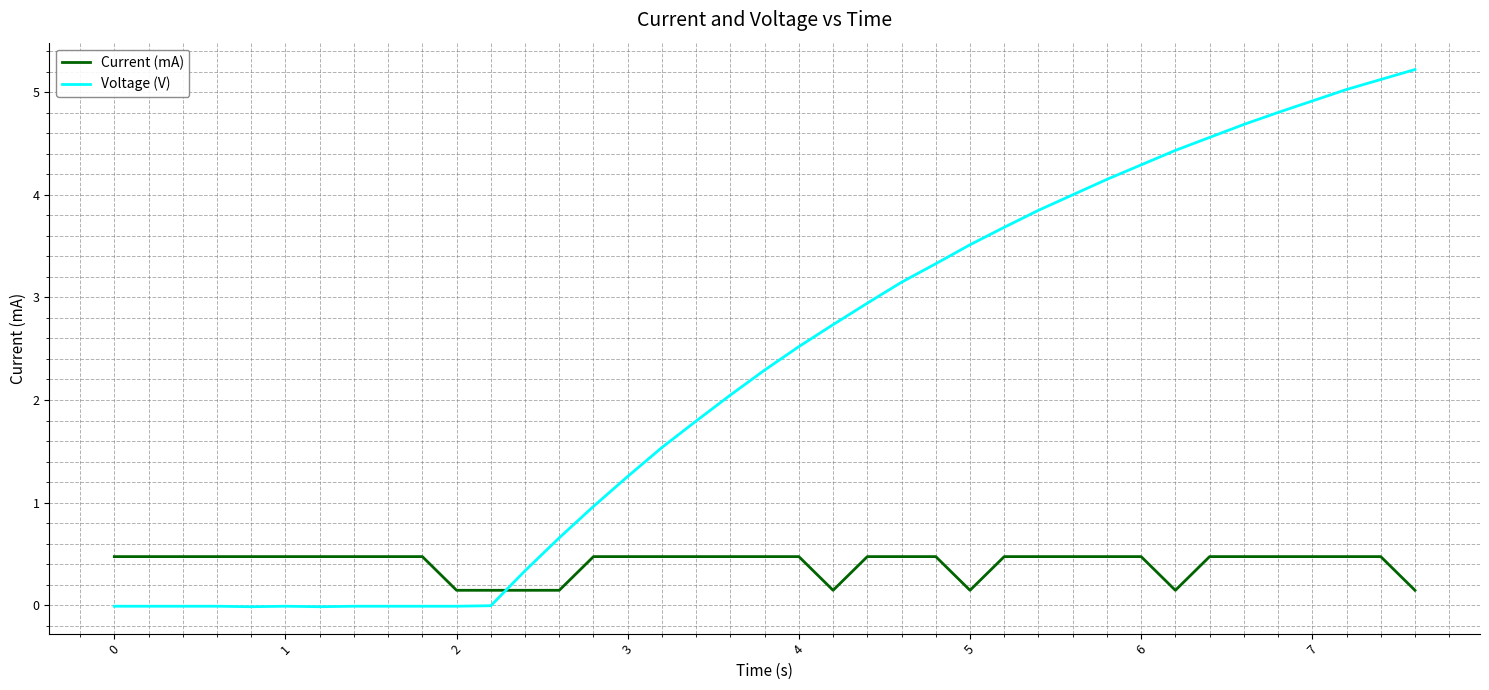

What is the difference between the maximum and minimum values in the Current (mA) series?

0.3